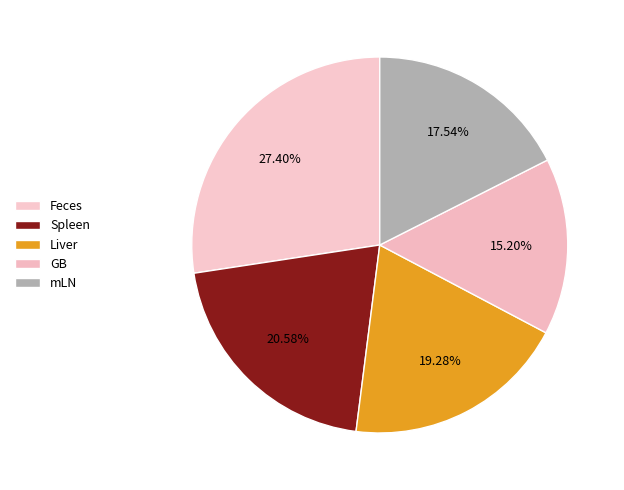

How many slices are in this pie chart?

5